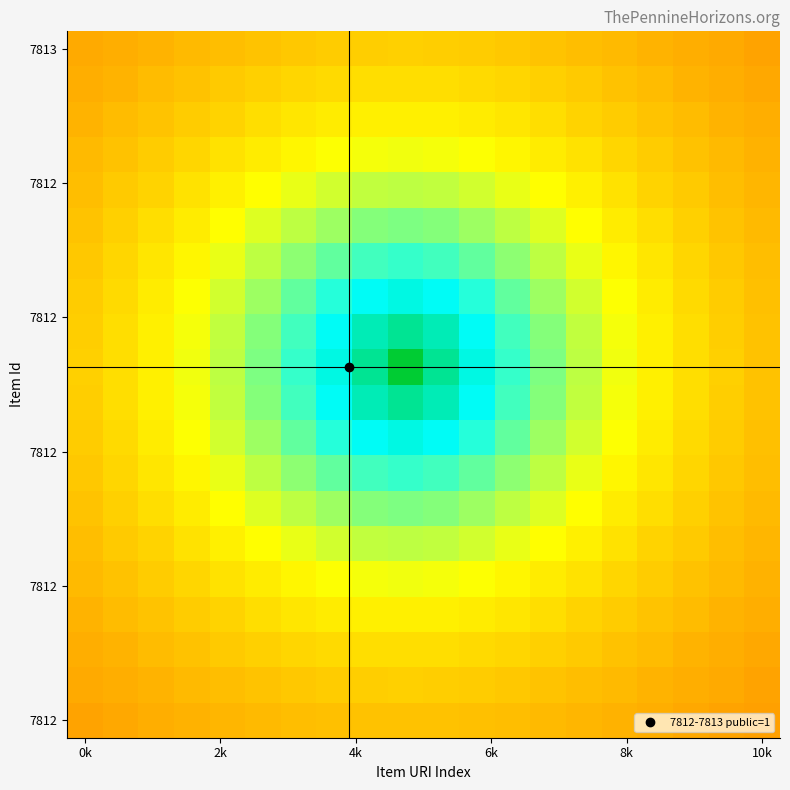

Count the number of categories in the chart.

20